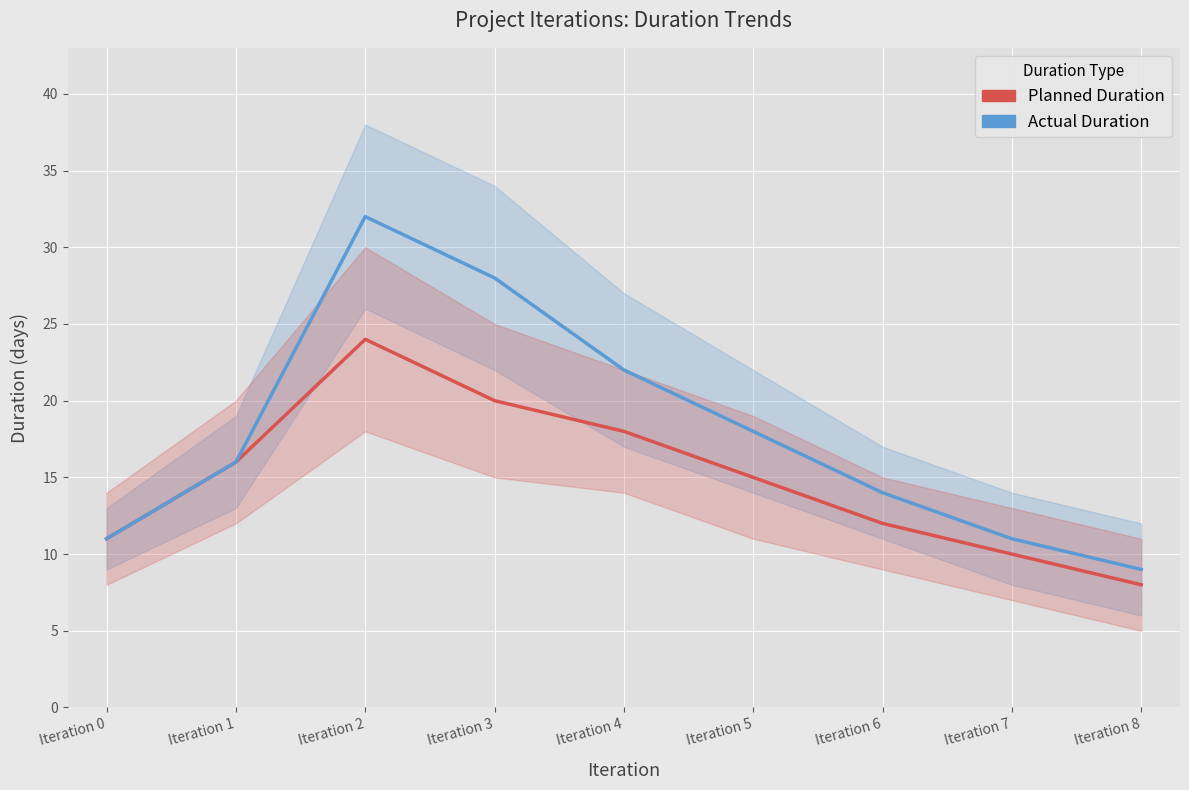

How many data points in Planned Duration are above 15?

4